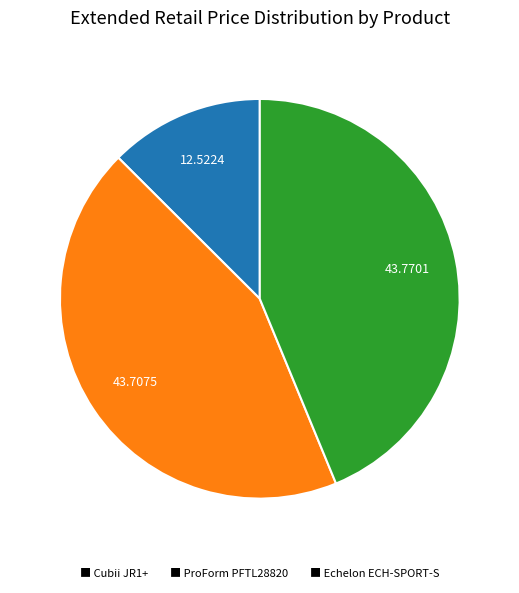

Is the sum of ■ ProForm PFTL28820 and ■ Echelon ECH-SPORT-S greater than half?

Yes